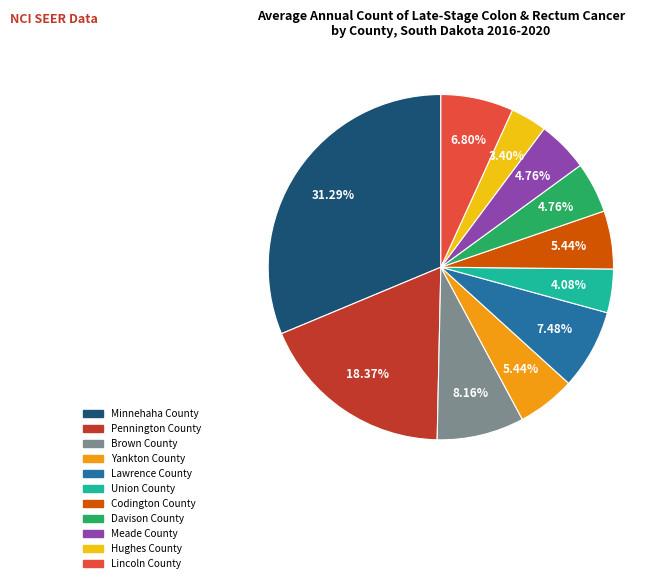

Which has a higher value, Lincoln County or Yankton County?

Lincoln County